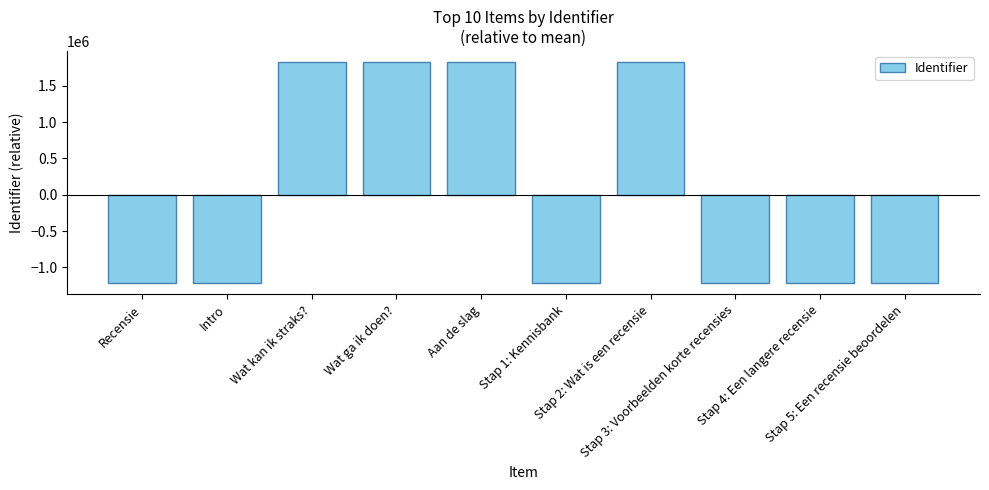

Between Wat ga ik doen? and Stap 5: Een recensie beoordelen, which is larger?

Wat ga ik doen?